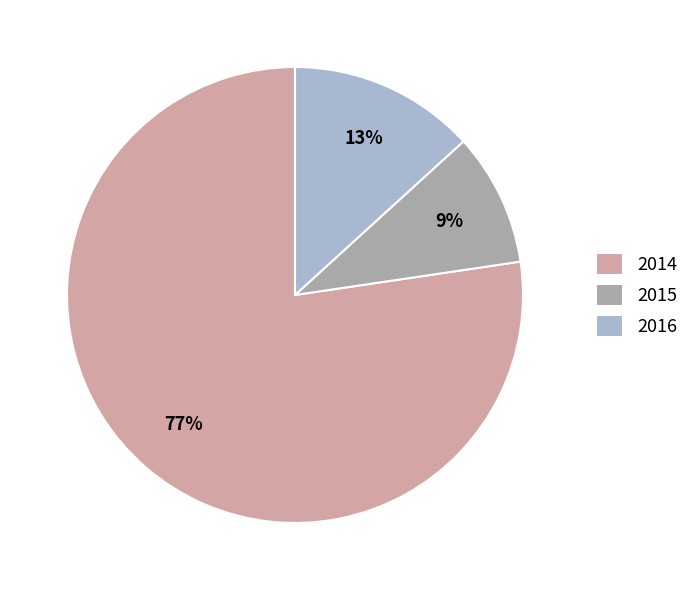

What is the largest slice in the pie chart?

2014